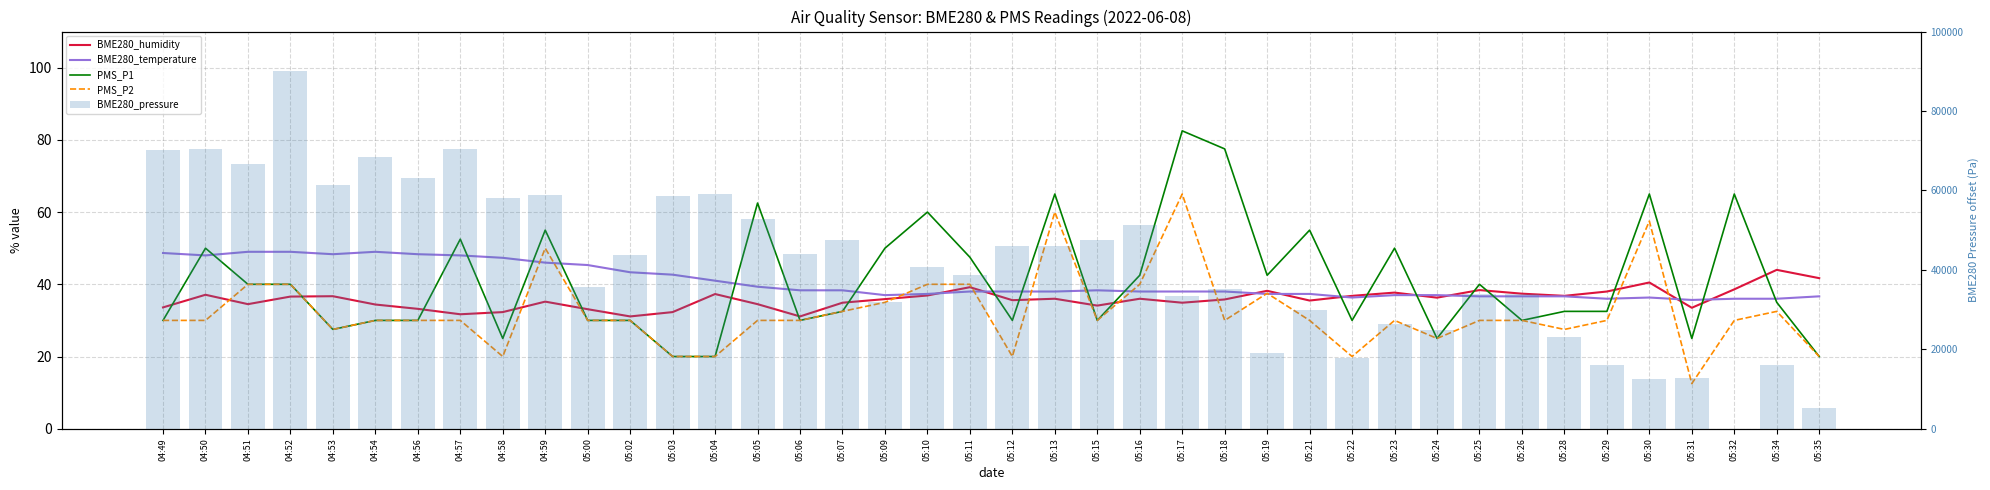

Rank the series by their maximum value, from highest to lowest.

BME280_pressure, PMS_P1, PMS_P2, BME280_temperature, BME280_humidity